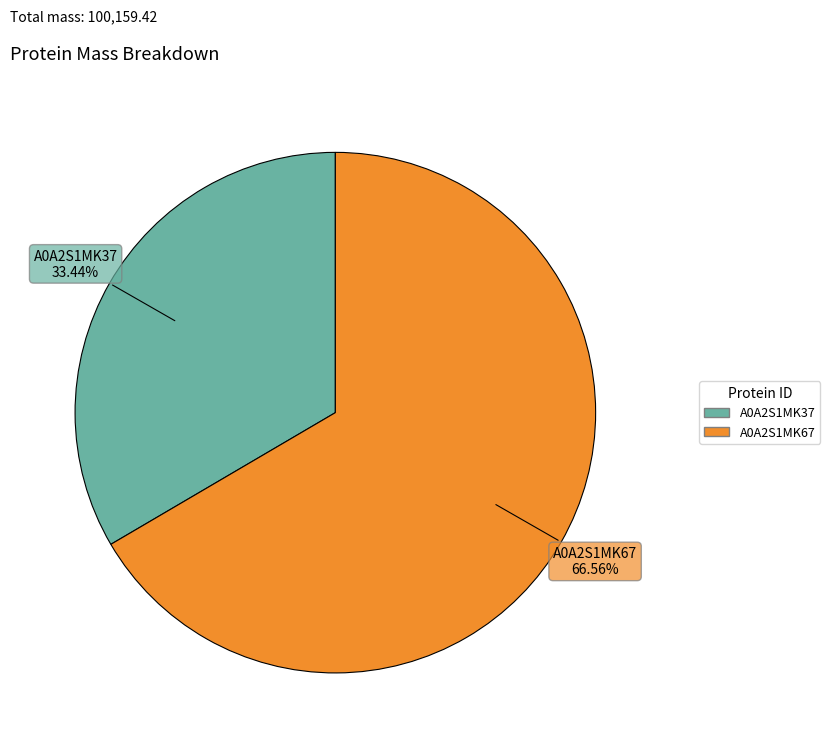

Approximately how many times larger is the value at A0A2S1MK67 compared to A0A2S1MK37?

2.0